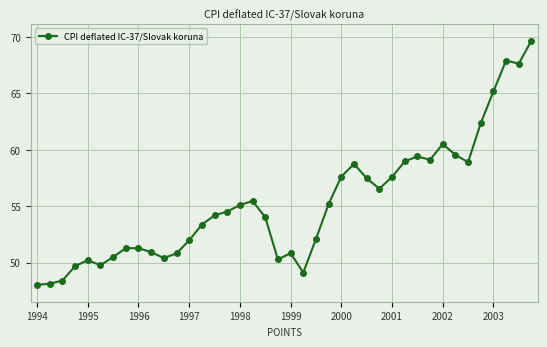

What is the minimum value shown in the chart?

48.0